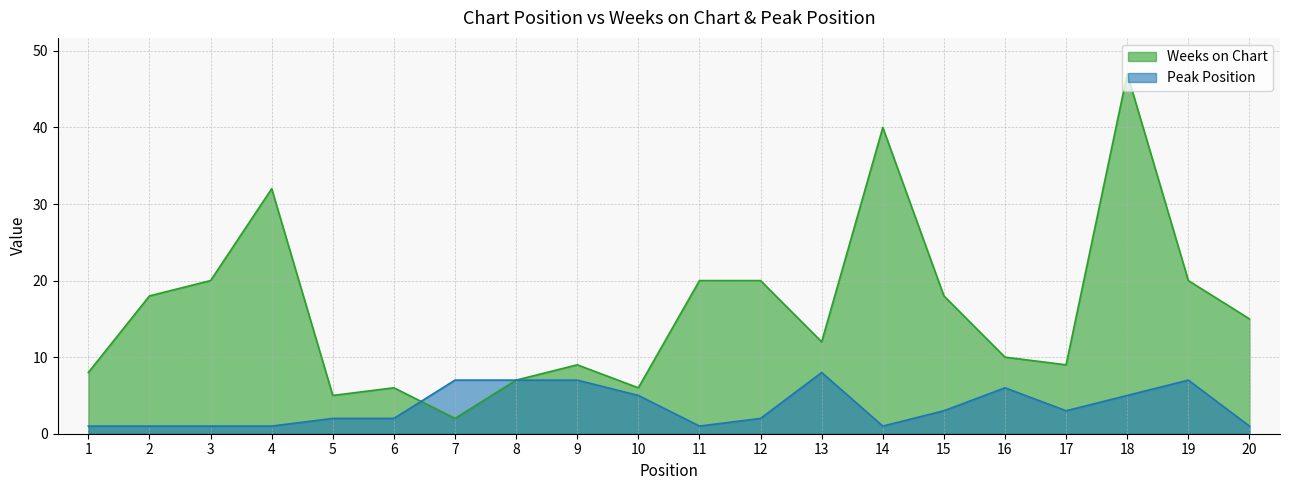

Between which two adjacent categories do Weeks on Chart and Peak Position first intersect?

6 and 7